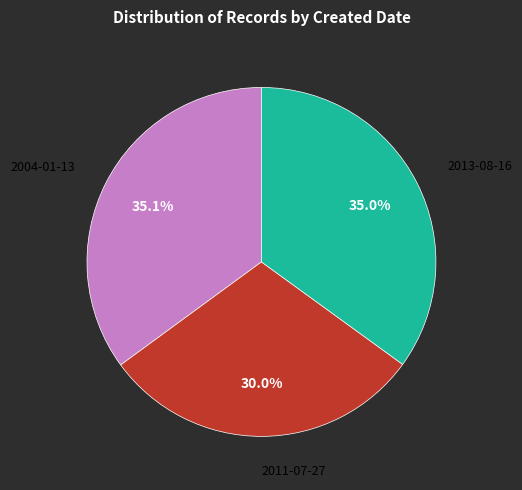

Is there a majority slice in this chart?

No